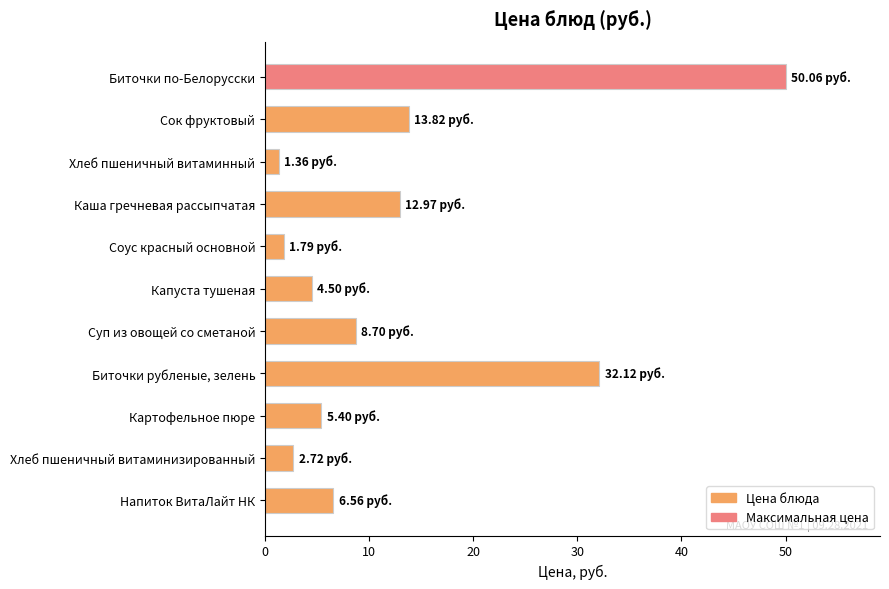

Rank the categories by value from highest to lowest.

Биточки по-Белорусски, Биточки рубленые, зелень, Сок фруктовый, Каша гречневая рассыпчатая, Суп из овощей со сметаной, Напиток ВитаЛайт НК, Картофельное пюре, Капуста тушеная, Хлеб пшеничный витаминизированный, Соус красный основной, Хлеб пшеничный витаминный